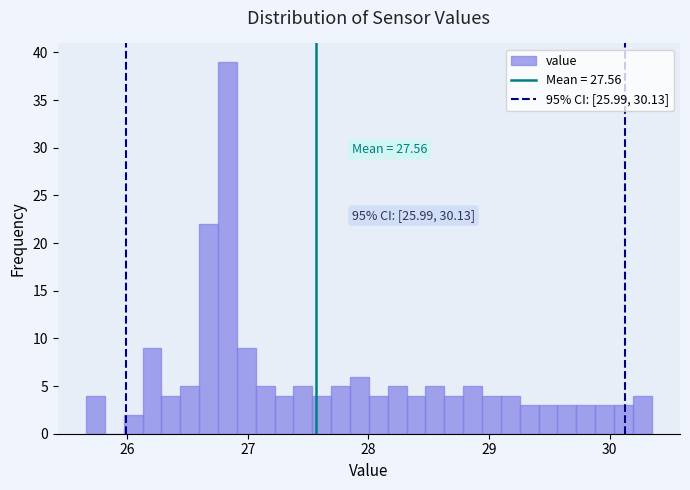

Read against the x-axis, roughly where is the centre of the tallest bar?

26.8